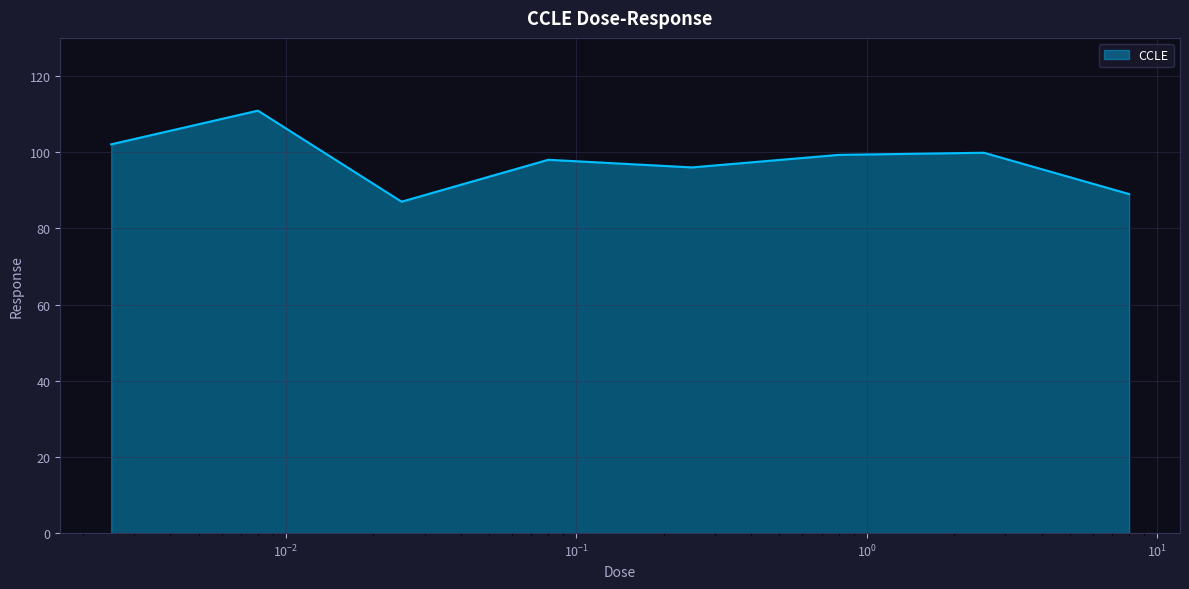

What is the average value?

97.8